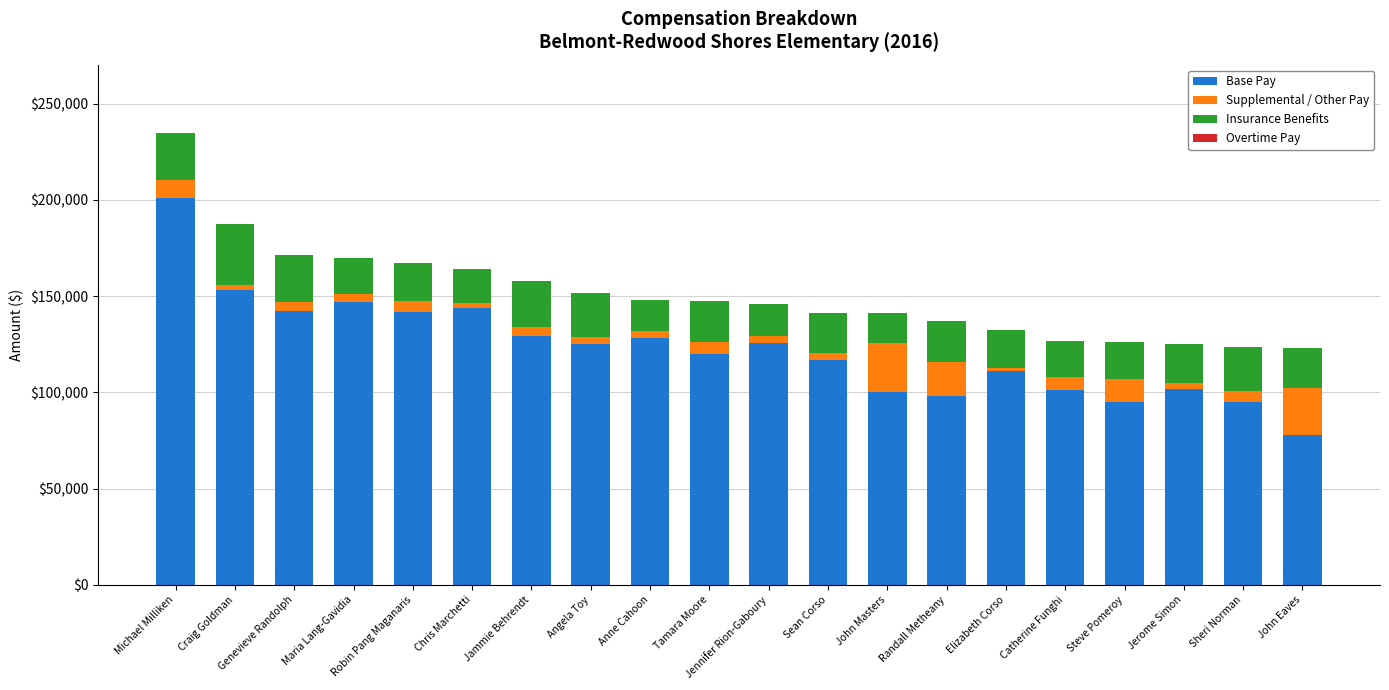

What is the total value across all series at Jennifer Rion-Gaboury?

145928